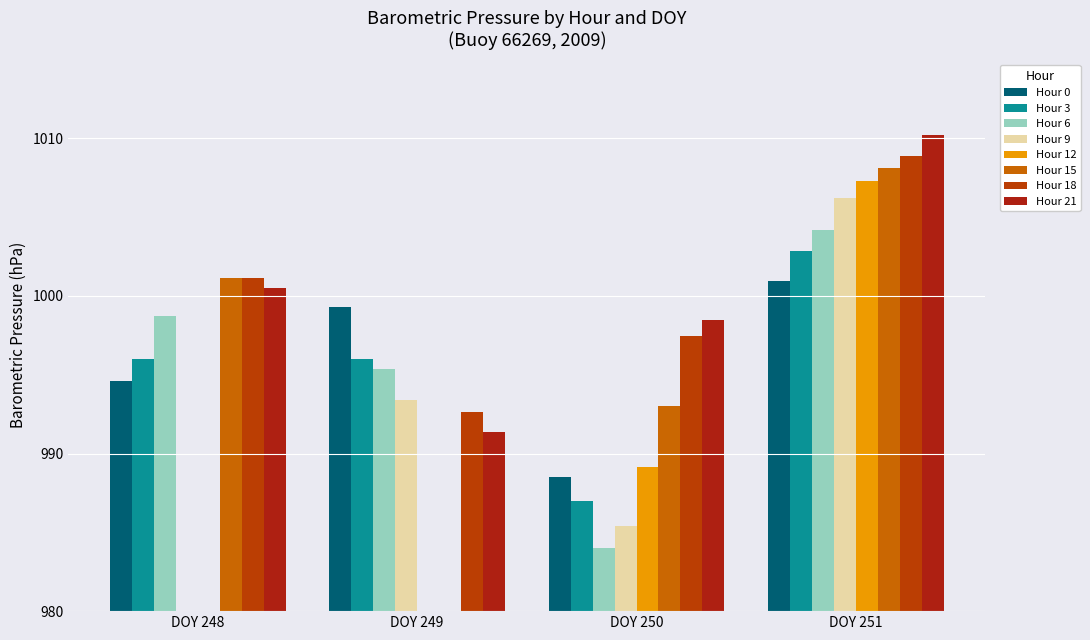

Which series has the largest total across all categories?

Hour 21